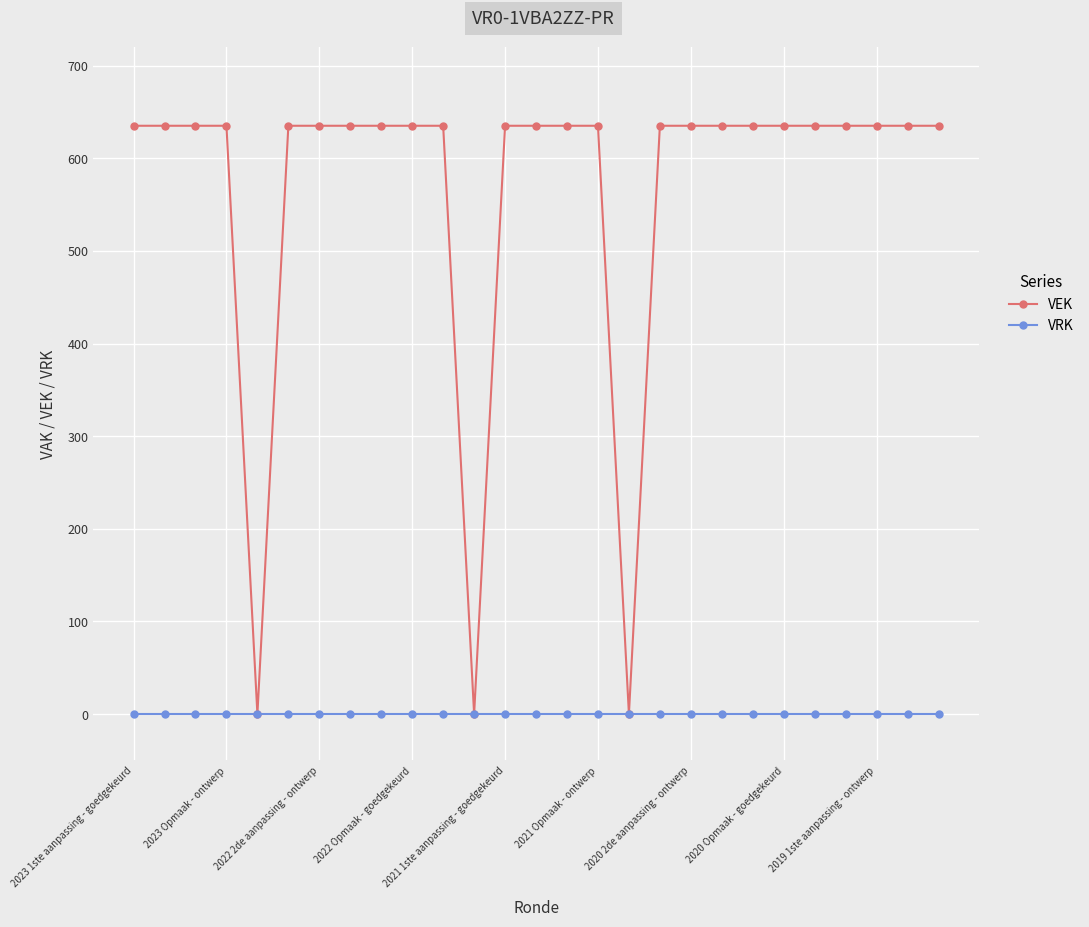

What is the value of the VEK point at the 23rd from the left?

635